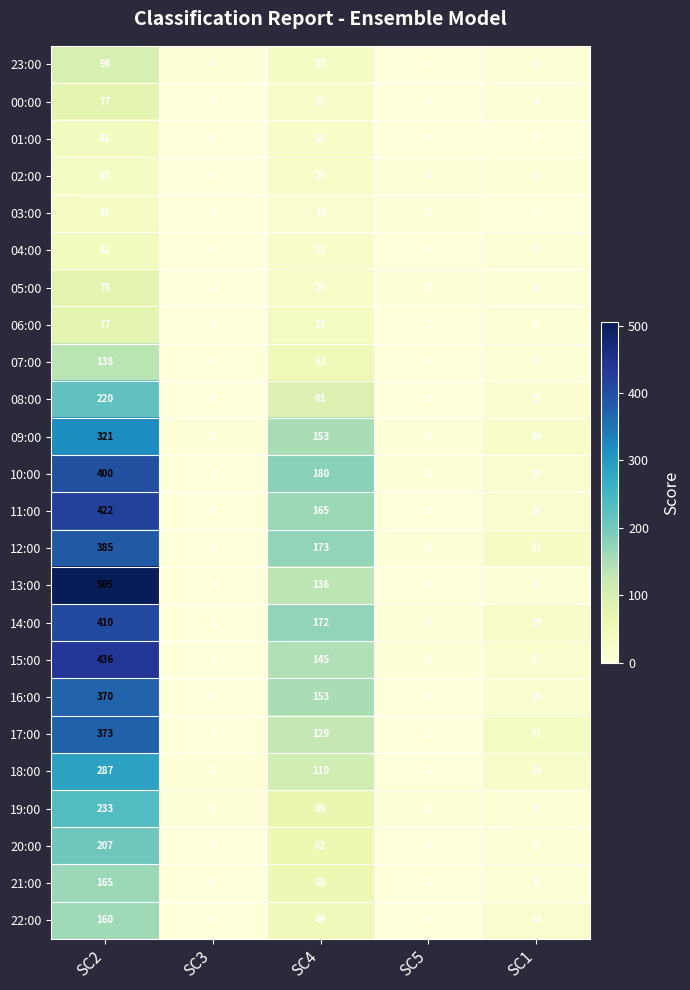

Rank the categories by 15:00 value from lowest to highest.

SC3, SC5, SC1, SC4, SC2